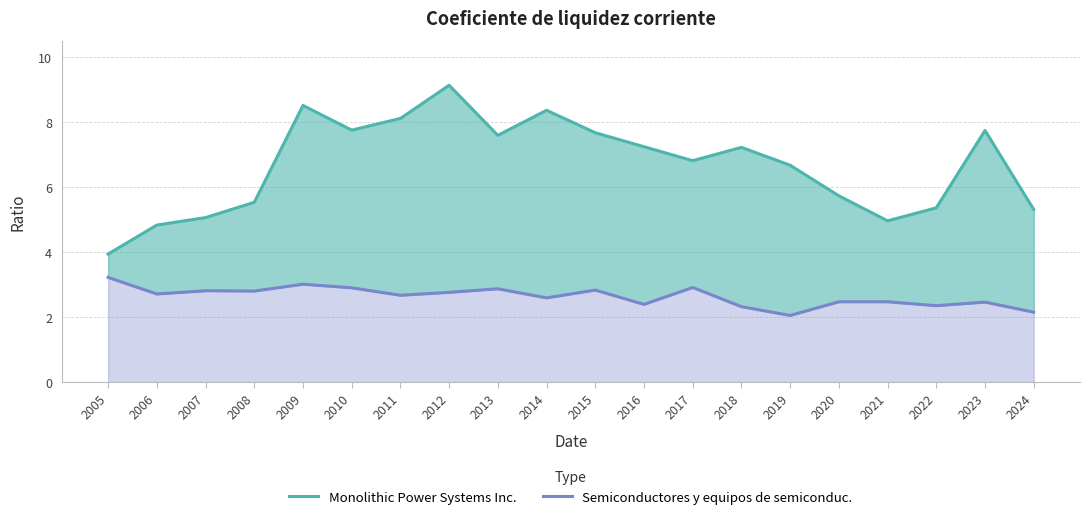

At which category does Semiconductores y equipos de semiconduc. reach its first local peak?

2007